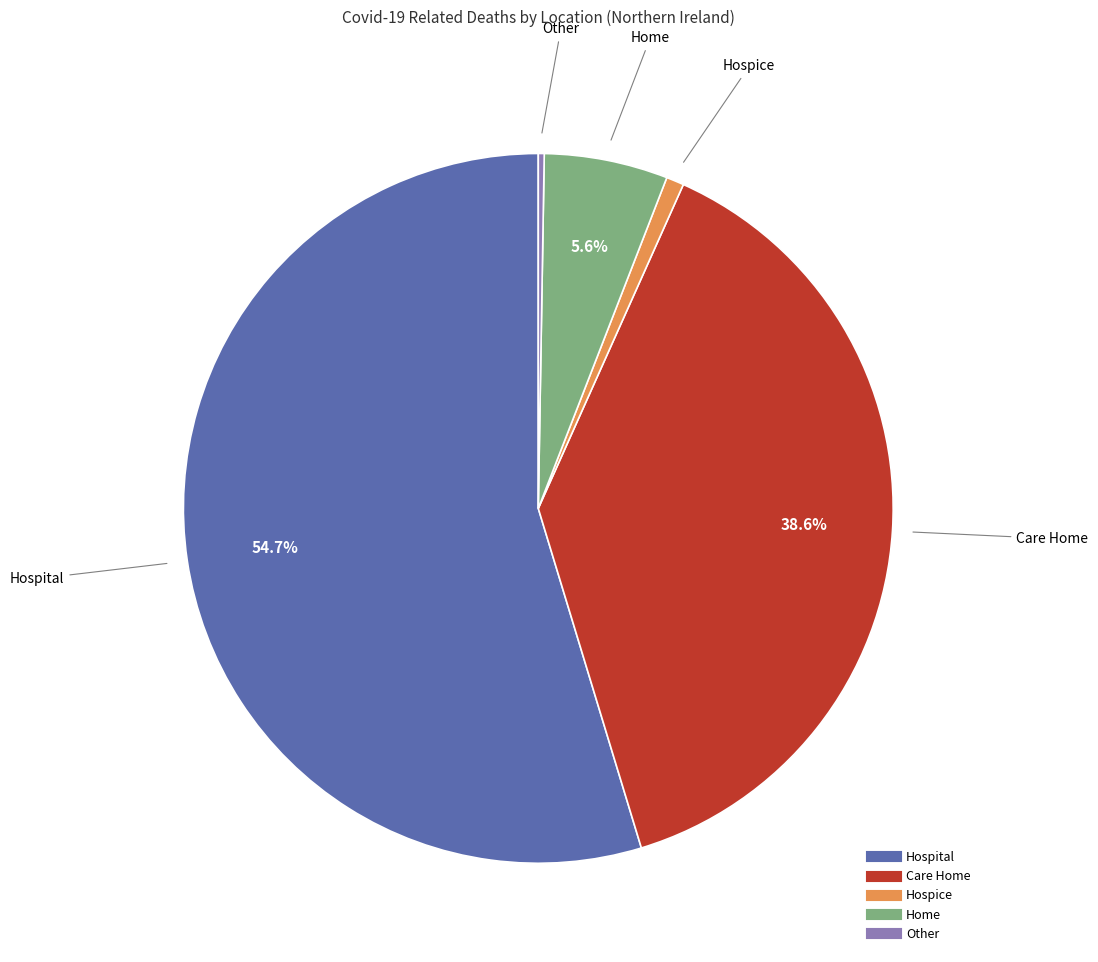

Which category has the biggest portion of the pie?

Hospital